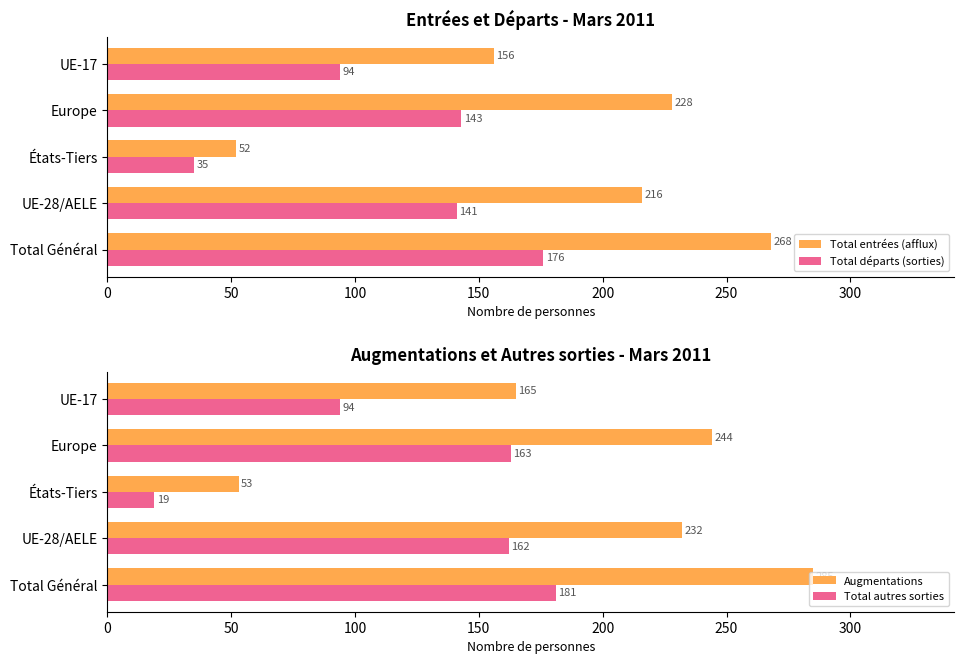

What is the average value of the Augmentations series?

196